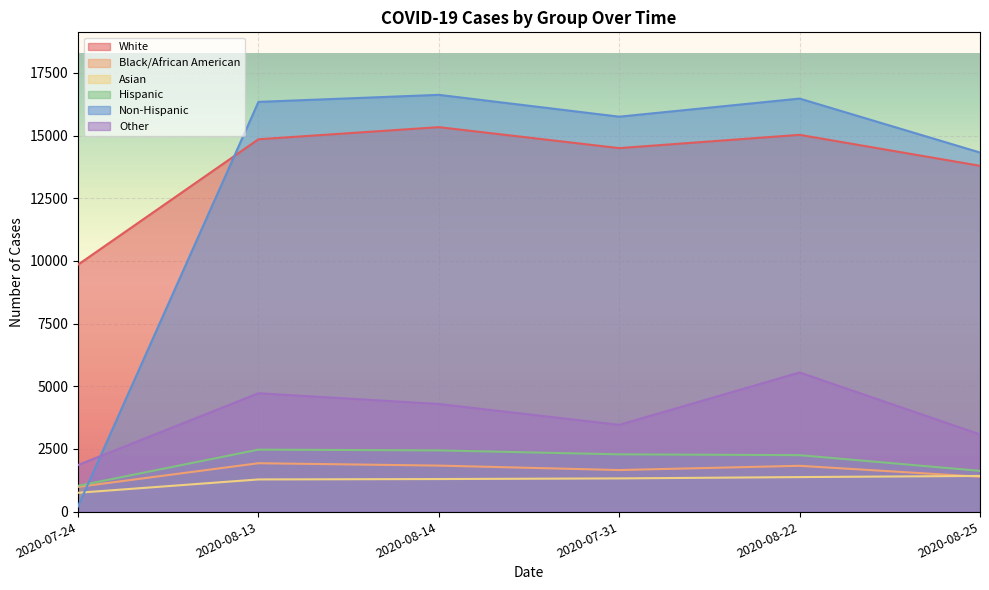

Where does the White series first go above 14851?

2020-08-14